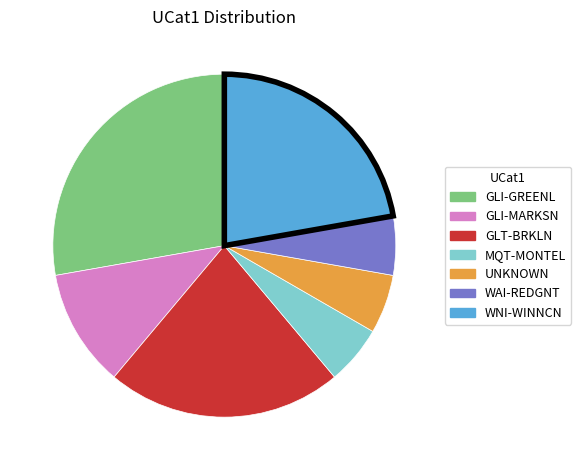

Does WAI-REDGNT represent more than half of the total?

No